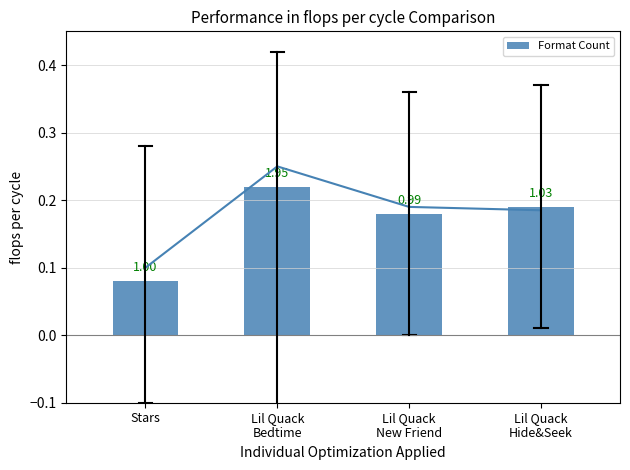

Which label corresponds to the smallest value in the chart?

Stars